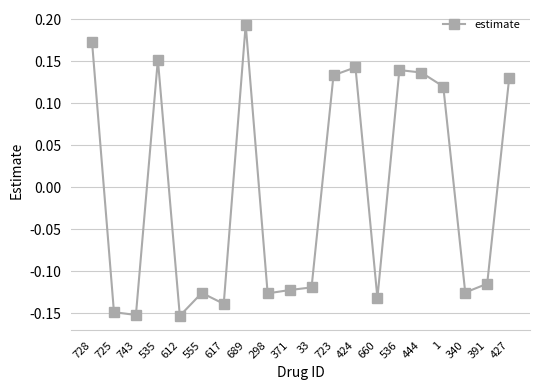

How many values are above zero?

9